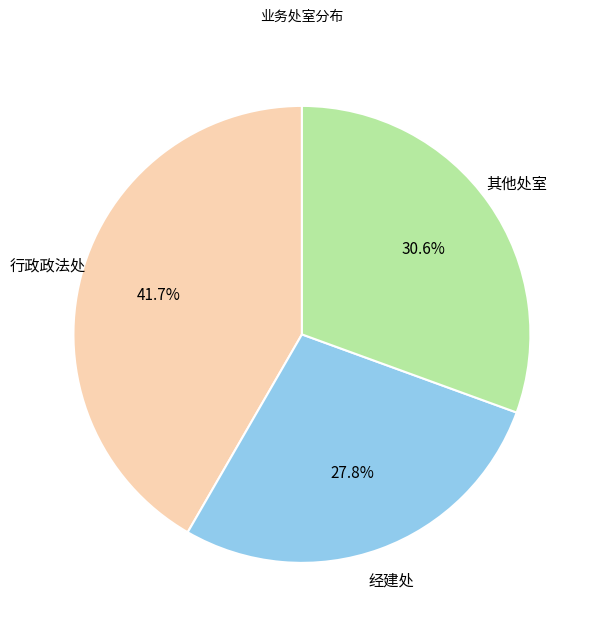

Approximately how many times larger is the value at 经建处 compared to 其他处室?

0.9